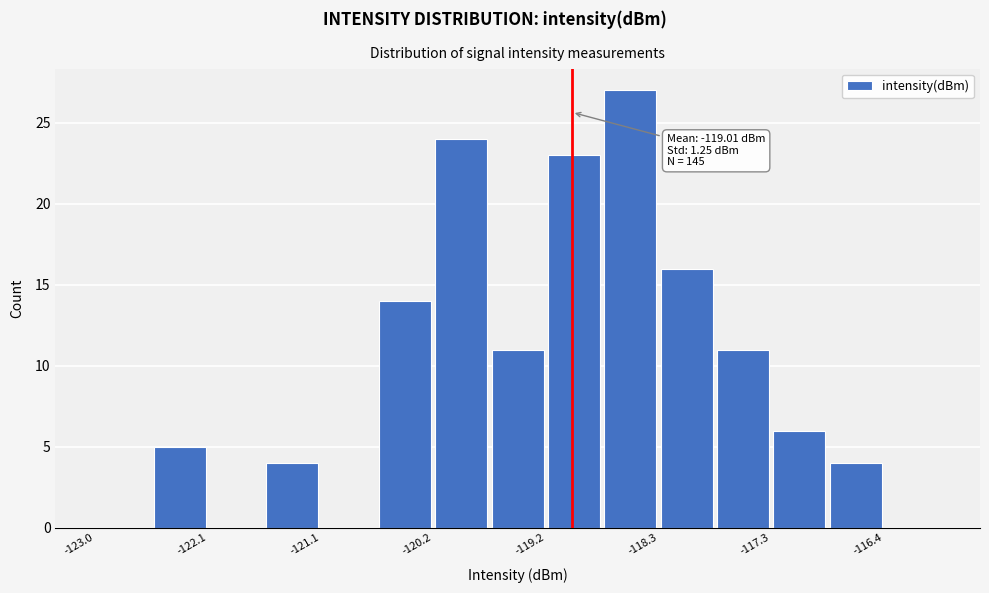

Over which range of the x-axis is the bar tallest?

-118.7 to -118.3